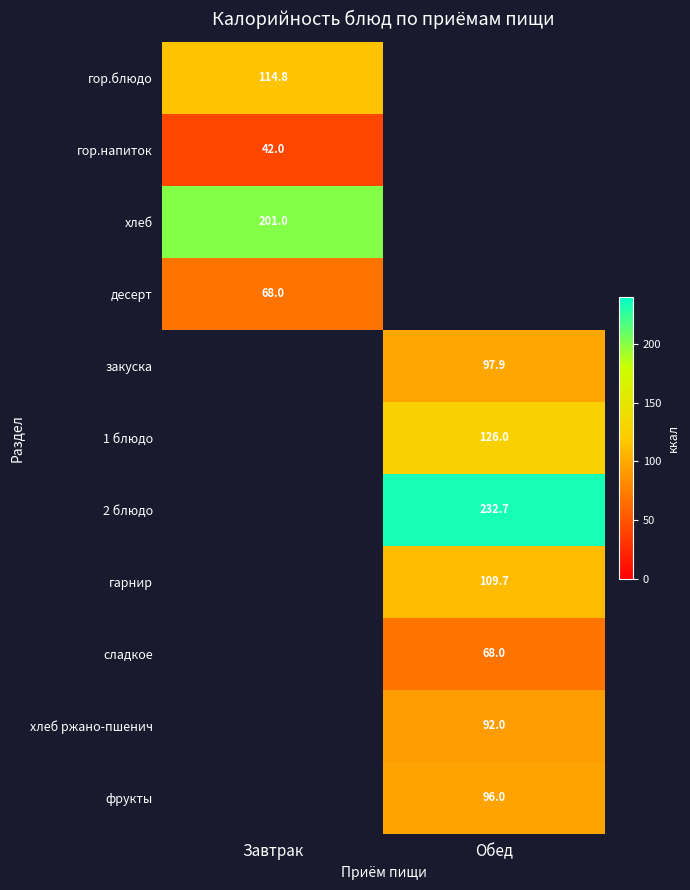

Which label corresponds to the smallest value in the chart?

Завтрак